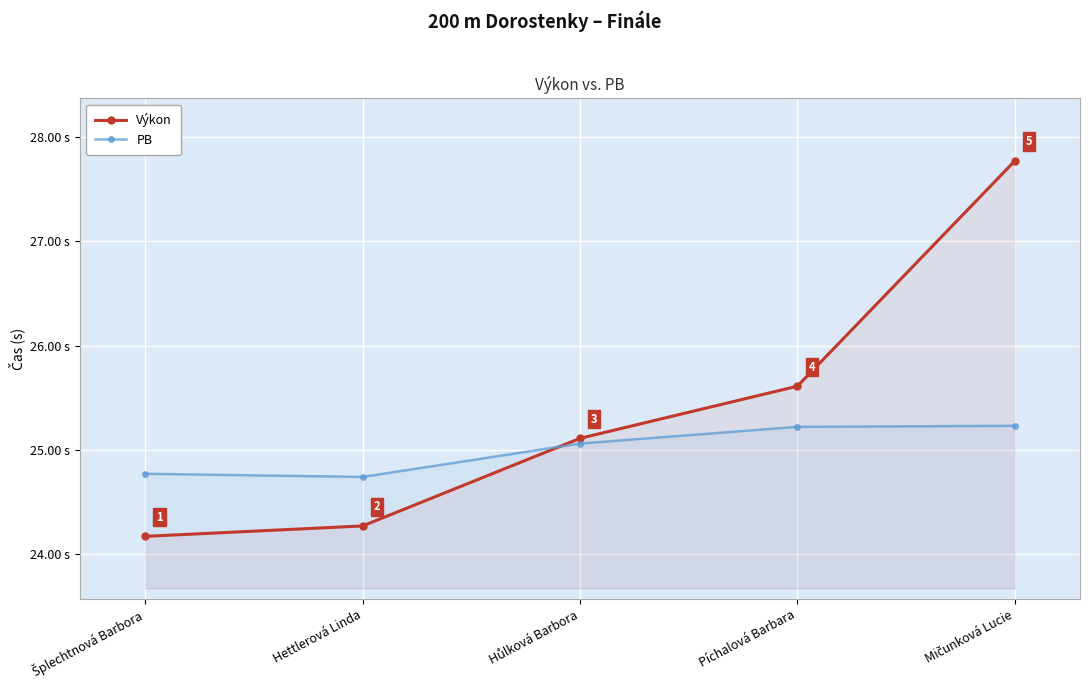

Which series has the widest spread of values?

Výkon